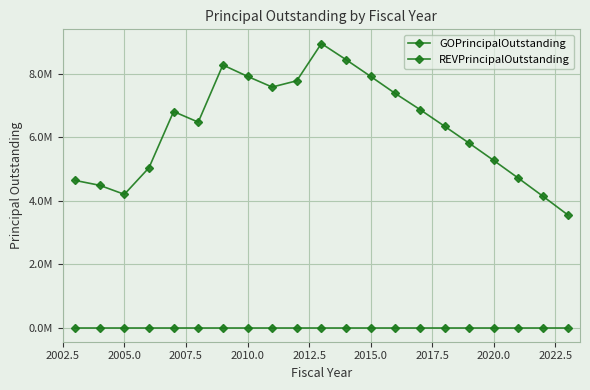

True or false: REVPrincipalOutstanding and GOPrincipalOutstanding intersect in this chart.

False